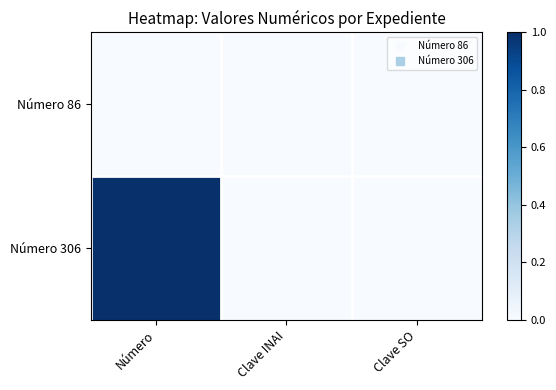

How many distinct data groups are displayed?

2